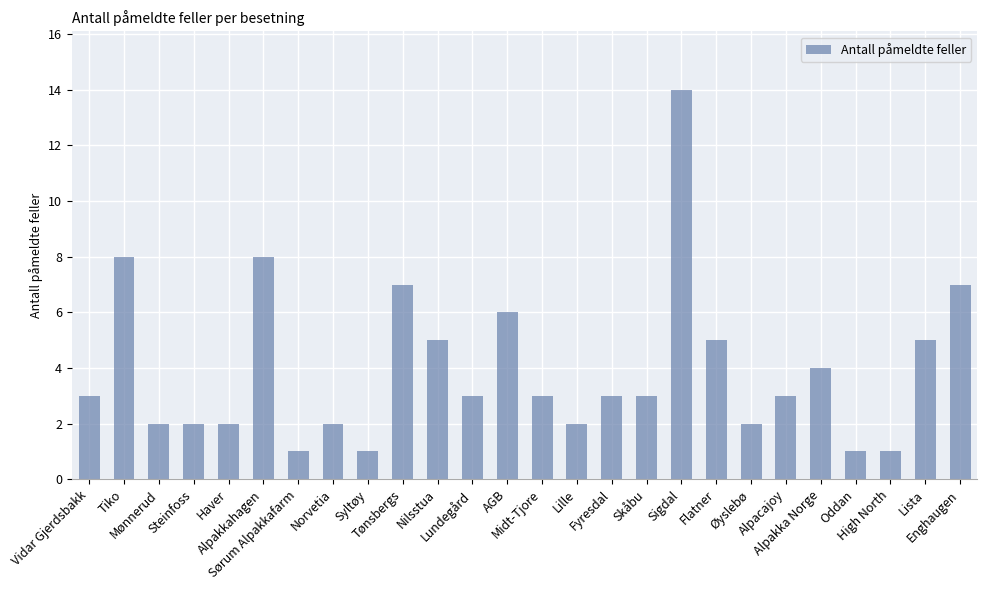

The value at Skåbu is 3. True or false?

True